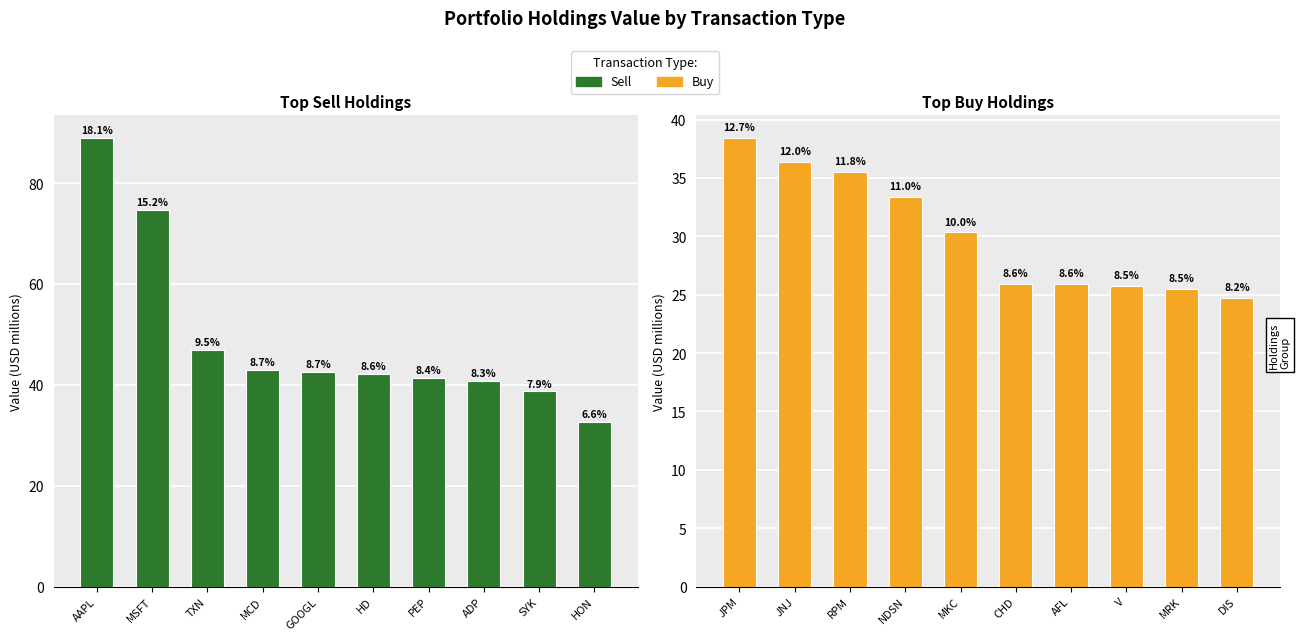

At which label does Sell first exceed 42?

AAPL